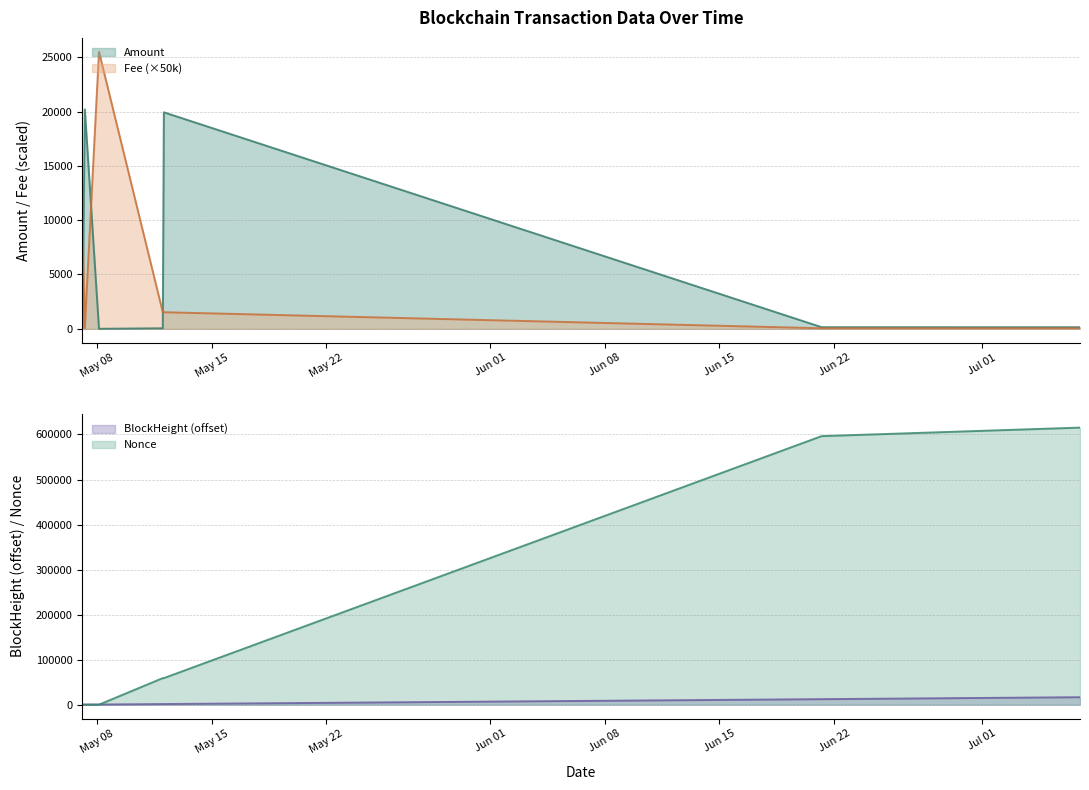

What is the label of the 5th point from the right?

2024-05-08 03:06:00